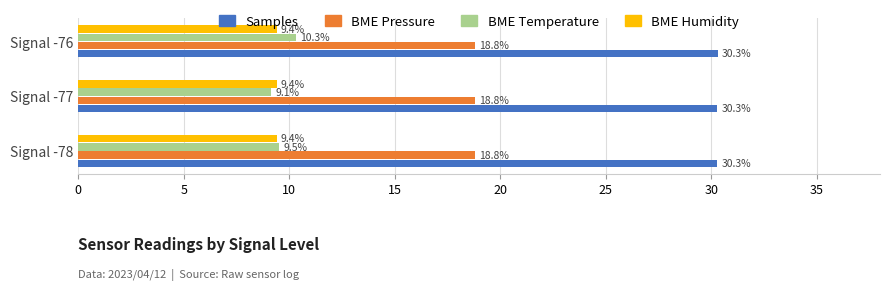

What is the maximum value shown in the chart?

30.3